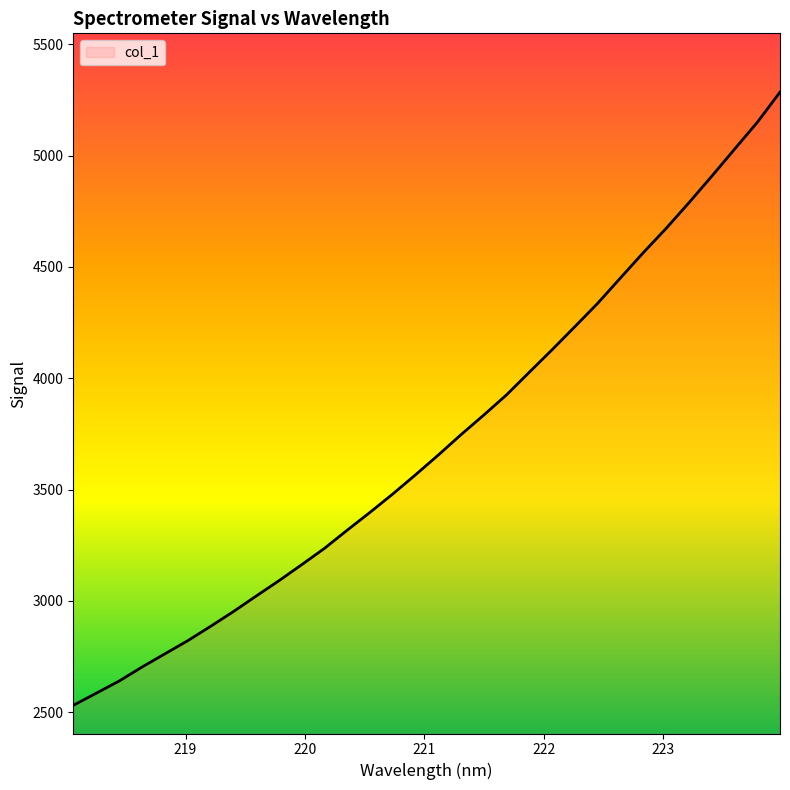

What is the greatest value displayed?

5285.1